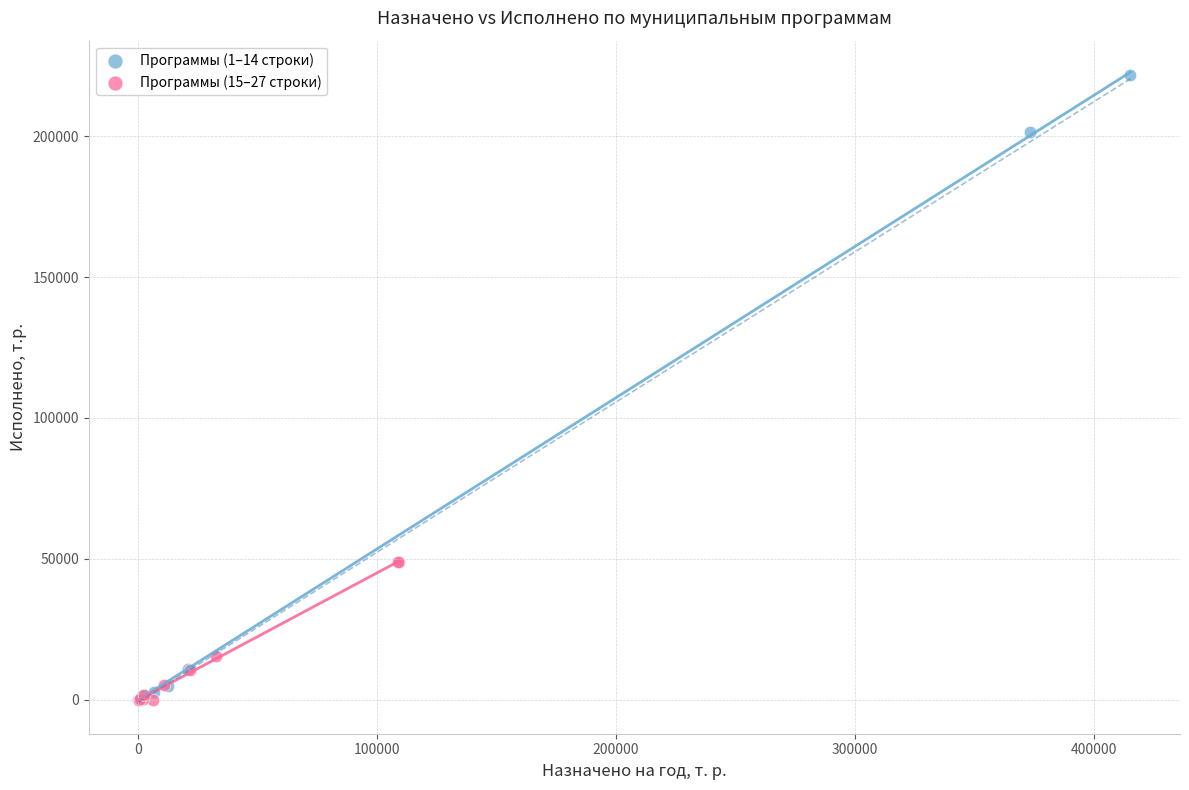

Which series has the largest Y range (max minus min)?

Программы (1–14 строки)